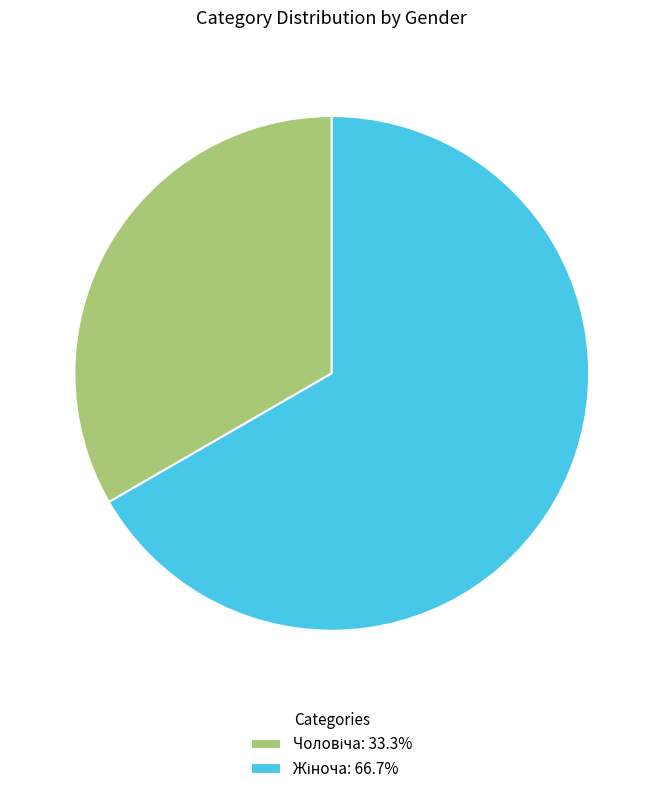

Is there a majority slice in this chart?

Yes